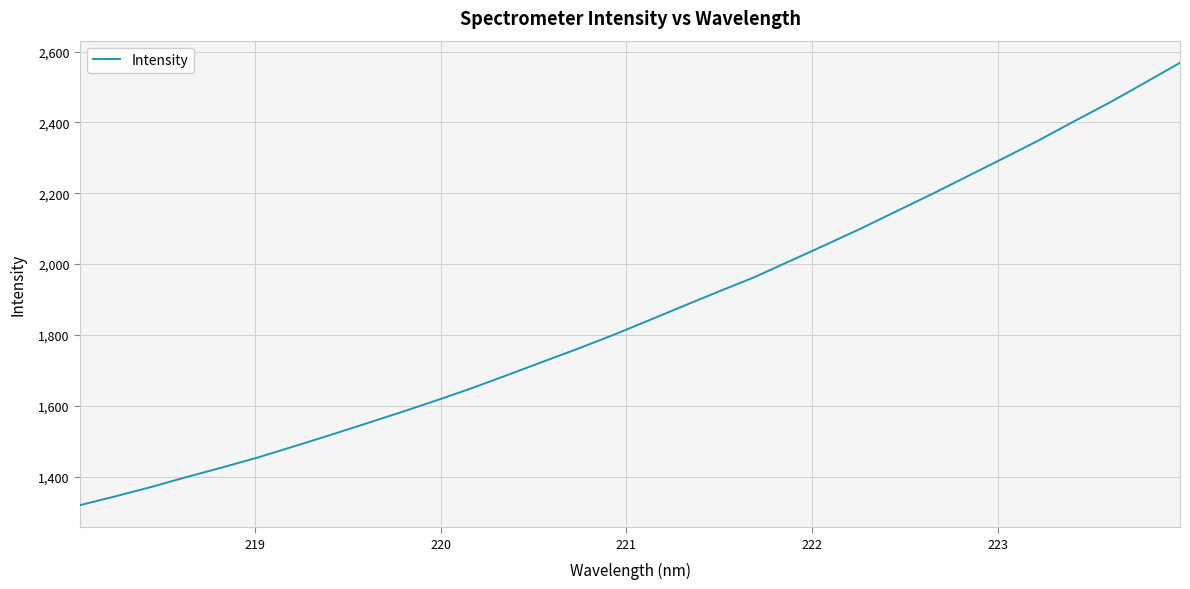

What is the maximum value shown in the chart?

2568.3